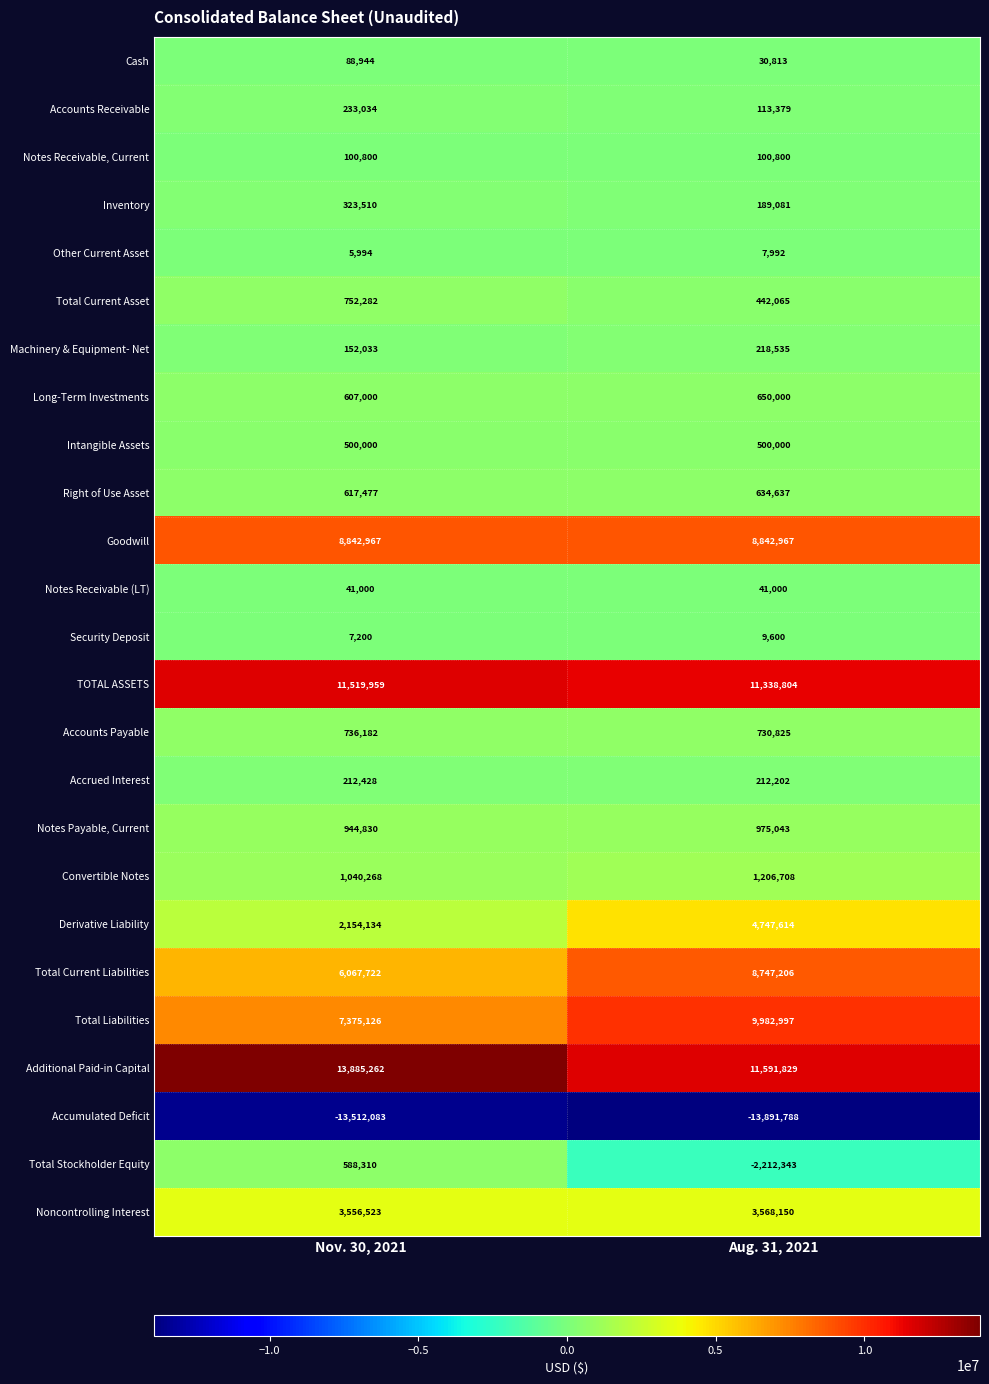

What is the difference between the highest and lowest values at Nov. 30, 2021?

27397345